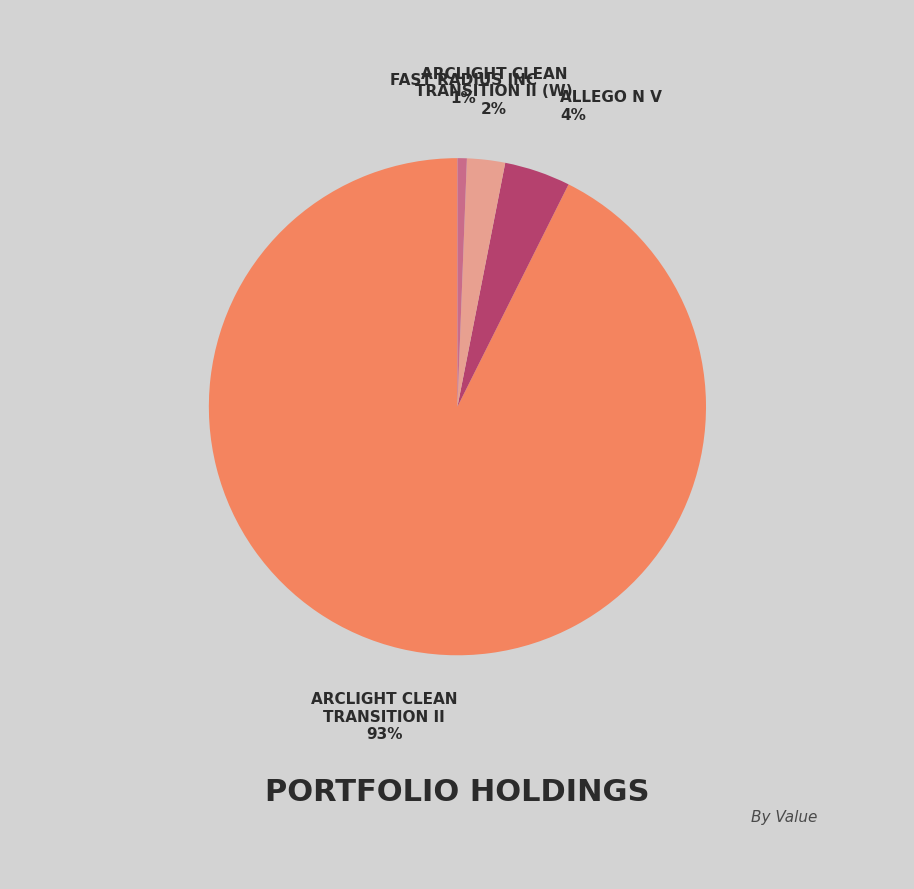

To the nearest percent, what is the average slice percentage?

25%